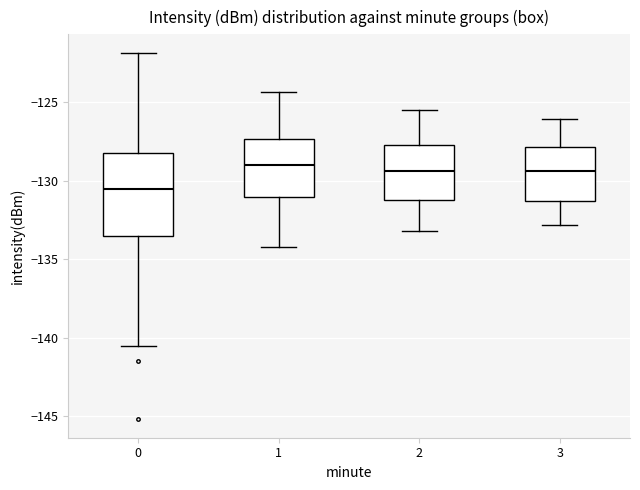

Reading left to right, transcribe this box plot: for each box, give where its median line is, the range the box spans, and where its two whiskers end, as read against the y-axis. The values are not printed on the chart, so give them approximately, as read against the axis.

0: median -130.5, box -133.5 to -128.5, whiskers -140.5 to -122.0
1: median -129.0, box -131.0 to -127.5, whiskers -134.0 to -124.5
2: median -129.5, box -131.0 to -127.5, whiskers -133.0 to -125.5
3: median -129.5, box -131.5 to -128.0, whiskers -133.0 to -126.0